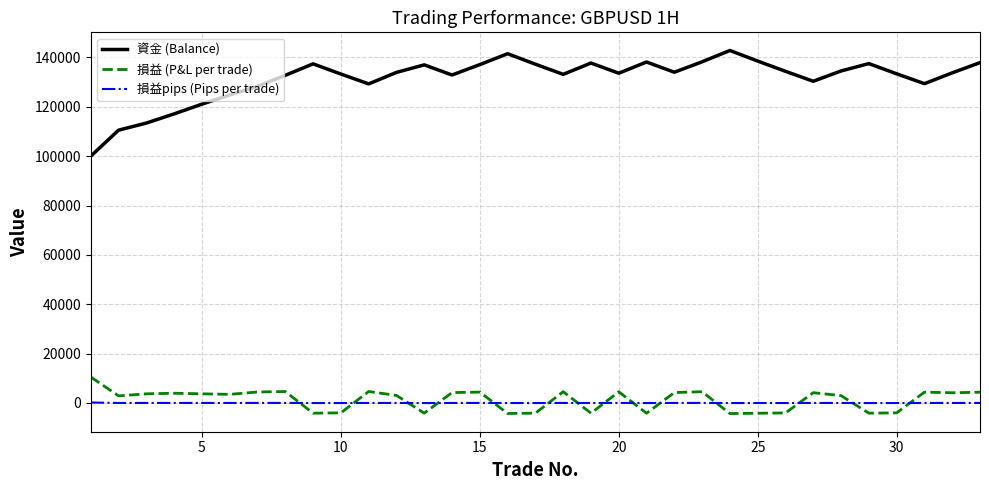

List the series in order of their peak value, highest first.

資金 (Balance), 損益 (P&L per trade), 損益pips (Pips per trade)